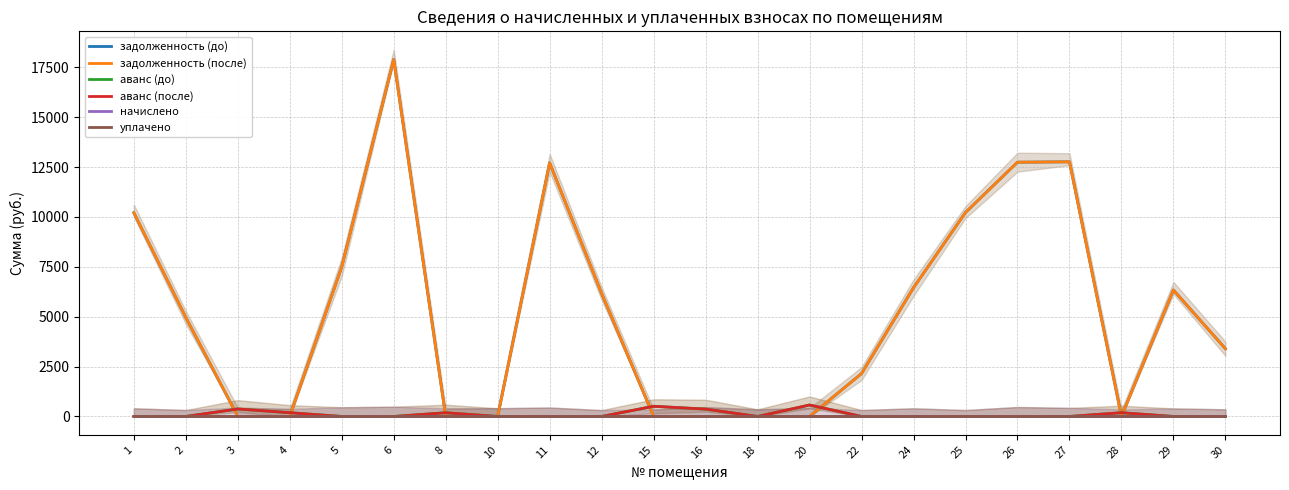

True or false: задолженность (после) and уплачено intersect in this chart.

False